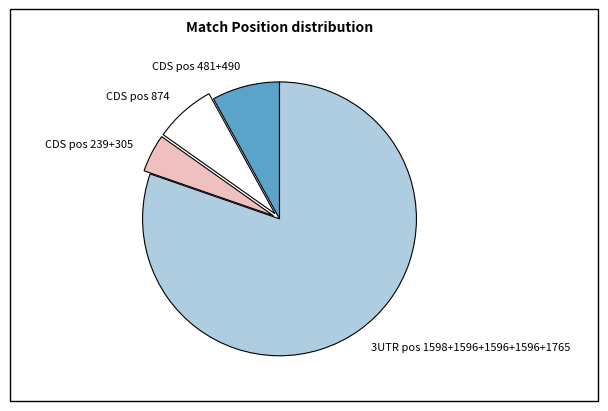

True or false: CDS pos 481+490 accounts for 8% of the total.

True